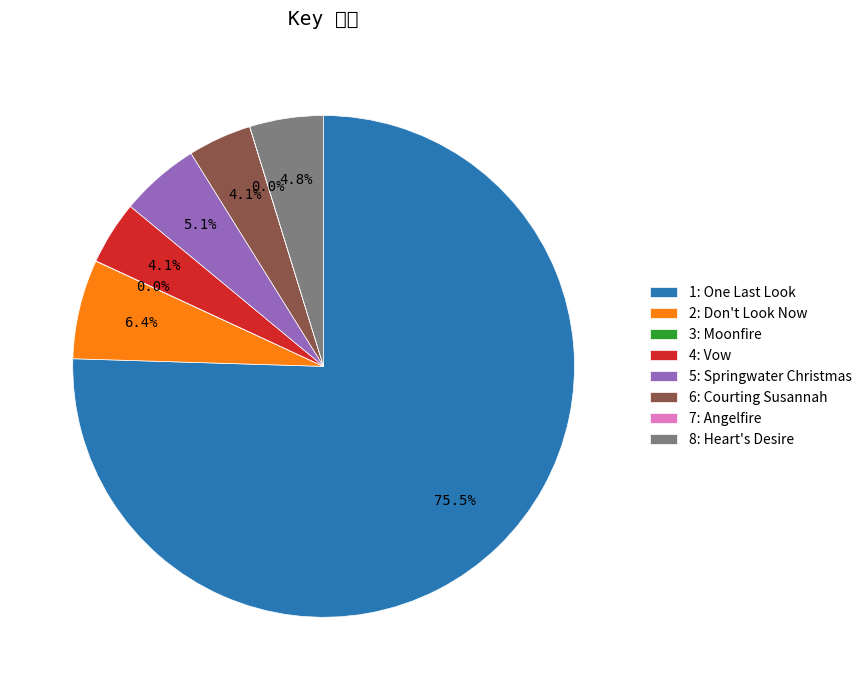

Which category has the biggest portion of the pie?

1: One Last Look